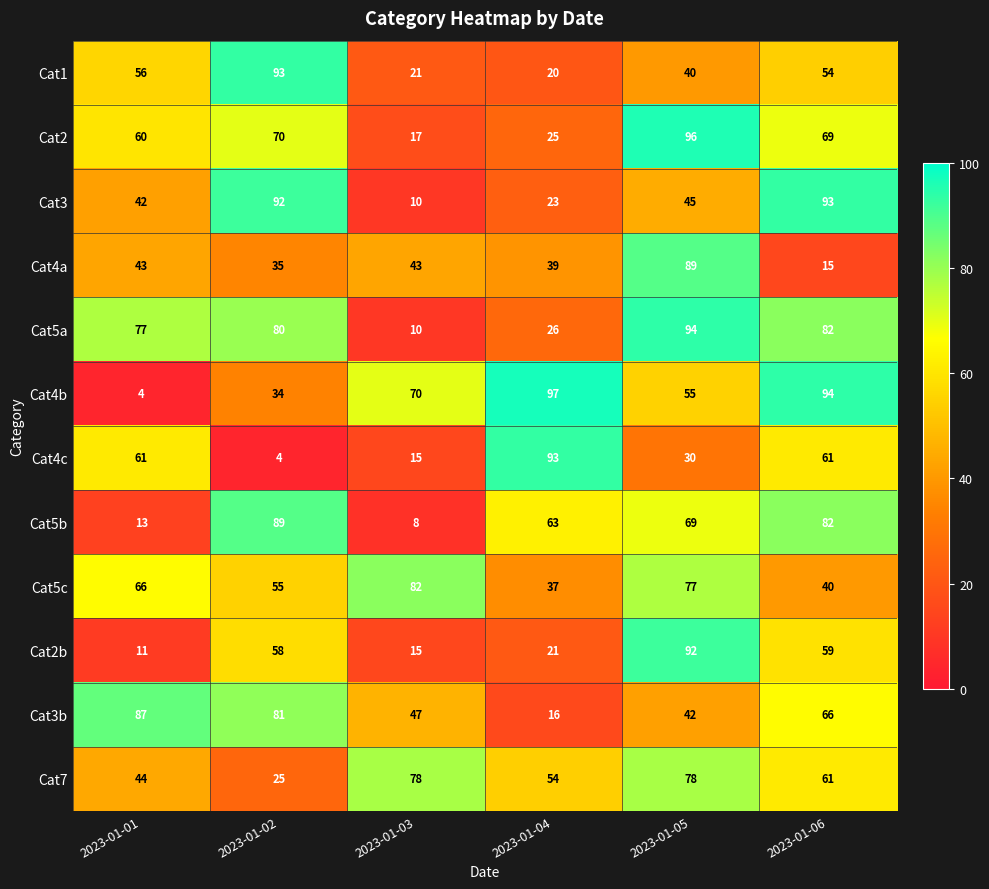

What is the approximate value of Cat4a at 2023-01-05, to the nearest 5?

90